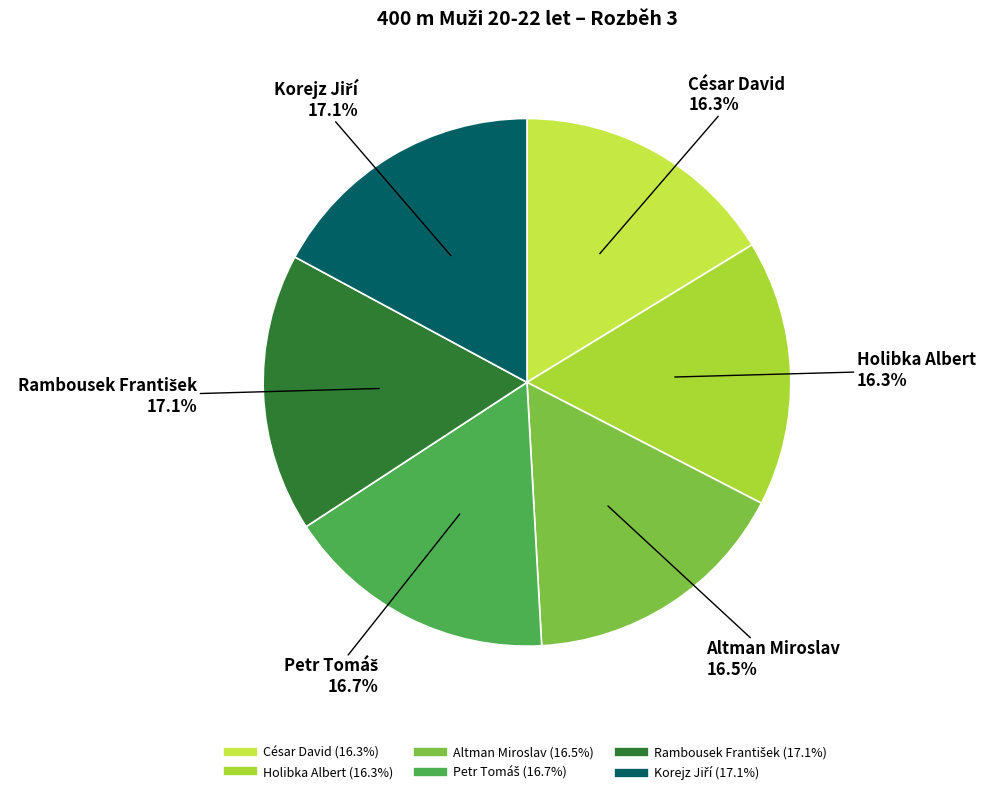

How much of the chart is everything except César David?

83.7%